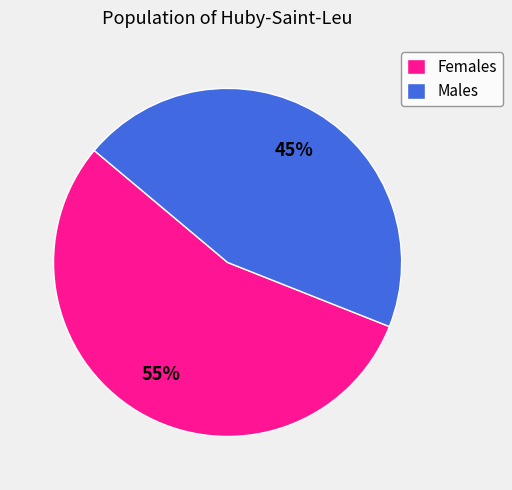

Rank the categories by value from lowest to highest.

Males, Females